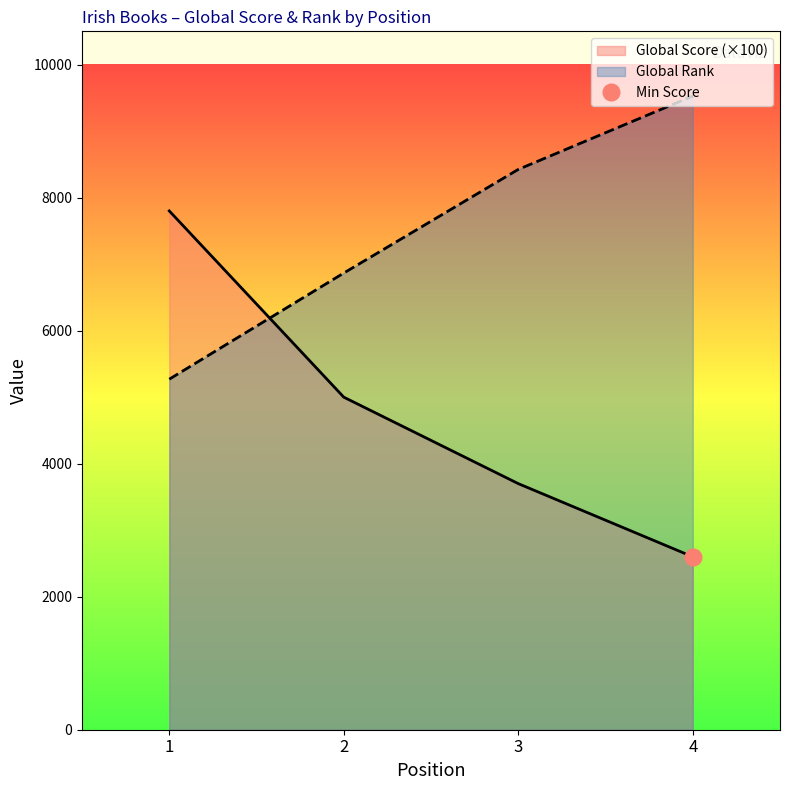

True or false: Global Rank and Global Score cross at least once.

True